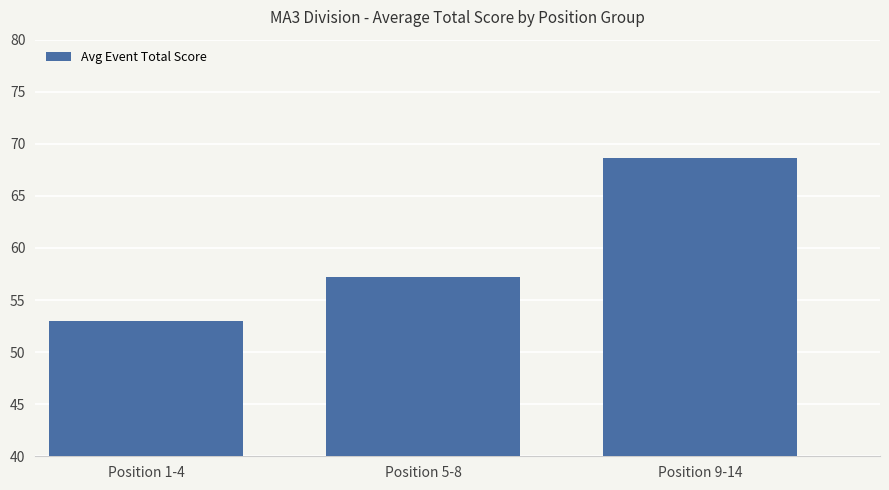

What is the sum of the values at Position 9-14 and Position 5-8?

125.9